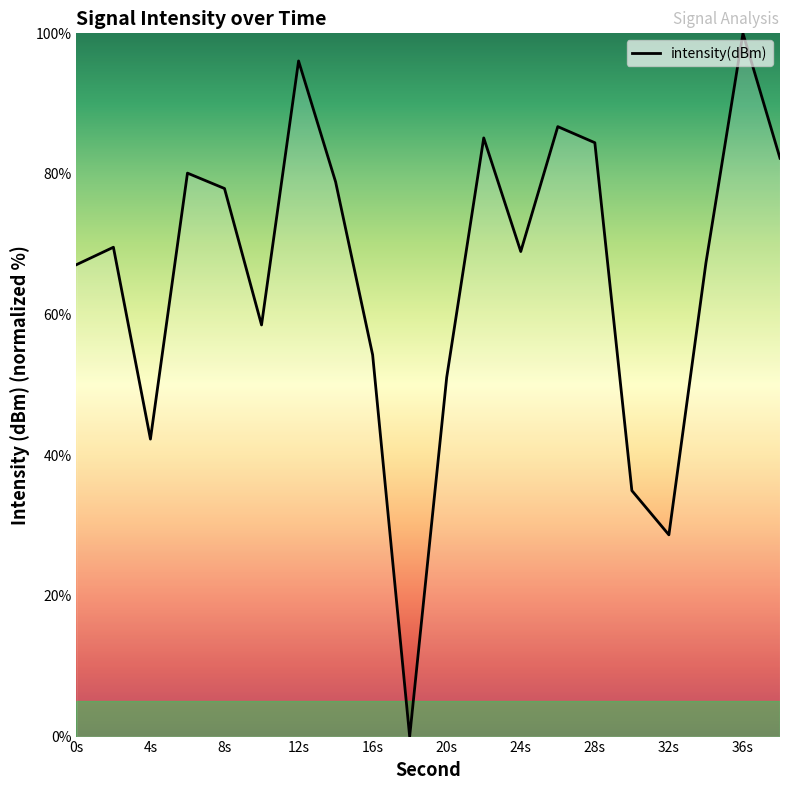

What is the difference between the maximum and minimum values?

100.0